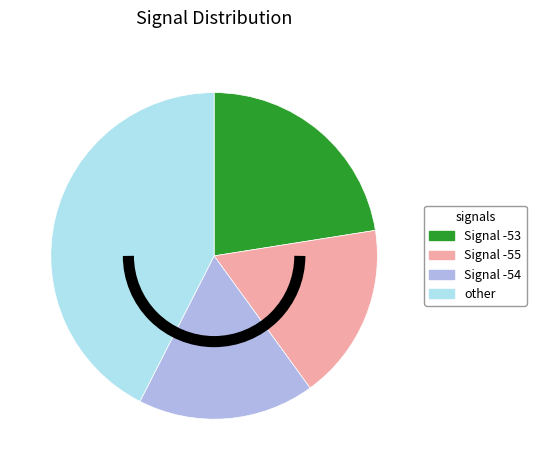

Is there any slice that represents more than half of the pie?

No